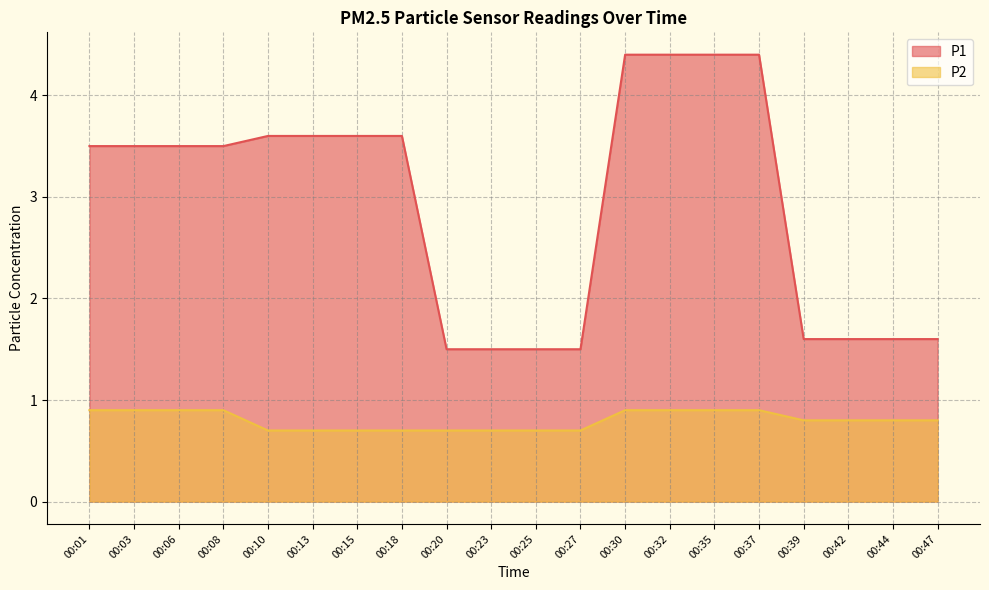

At how many categories does at least one series exceed 2?

12